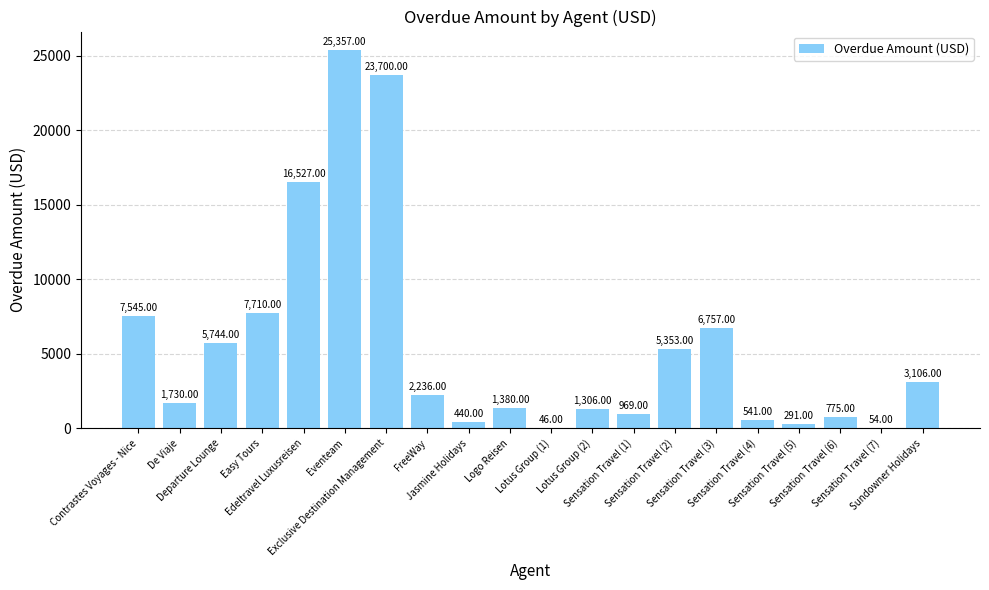

What is the sum of all values?

111567